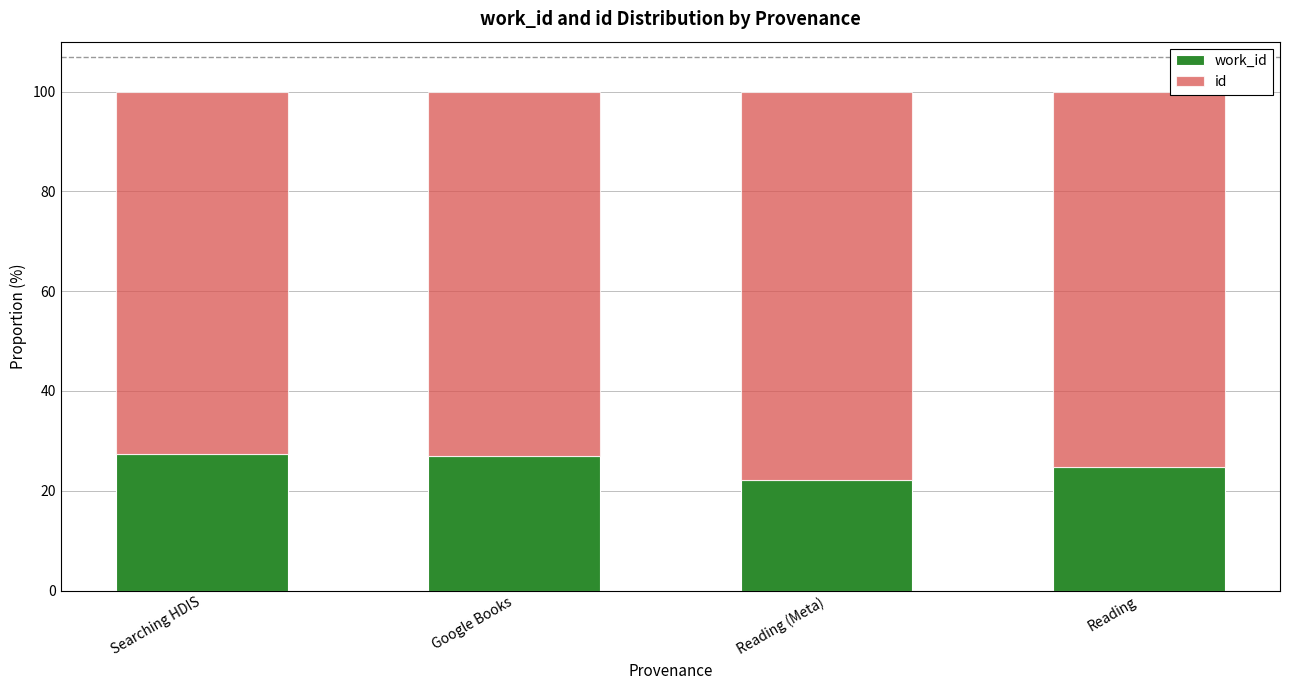

How many distinct data groups are displayed?

2